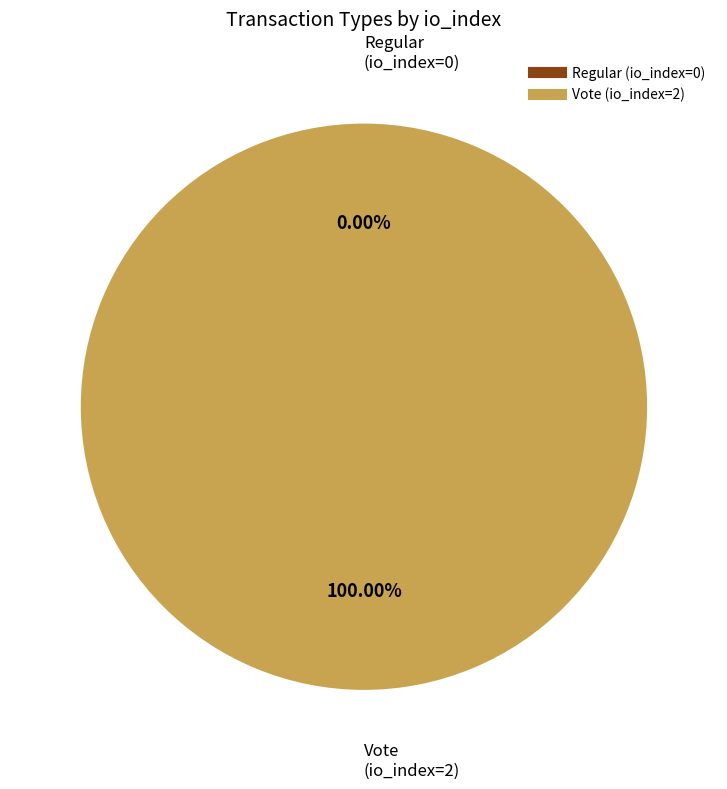

To the nearest percent, what is the difference between the Regular (io_index=0) and Vote (io_index=2) slice percentages?

100%